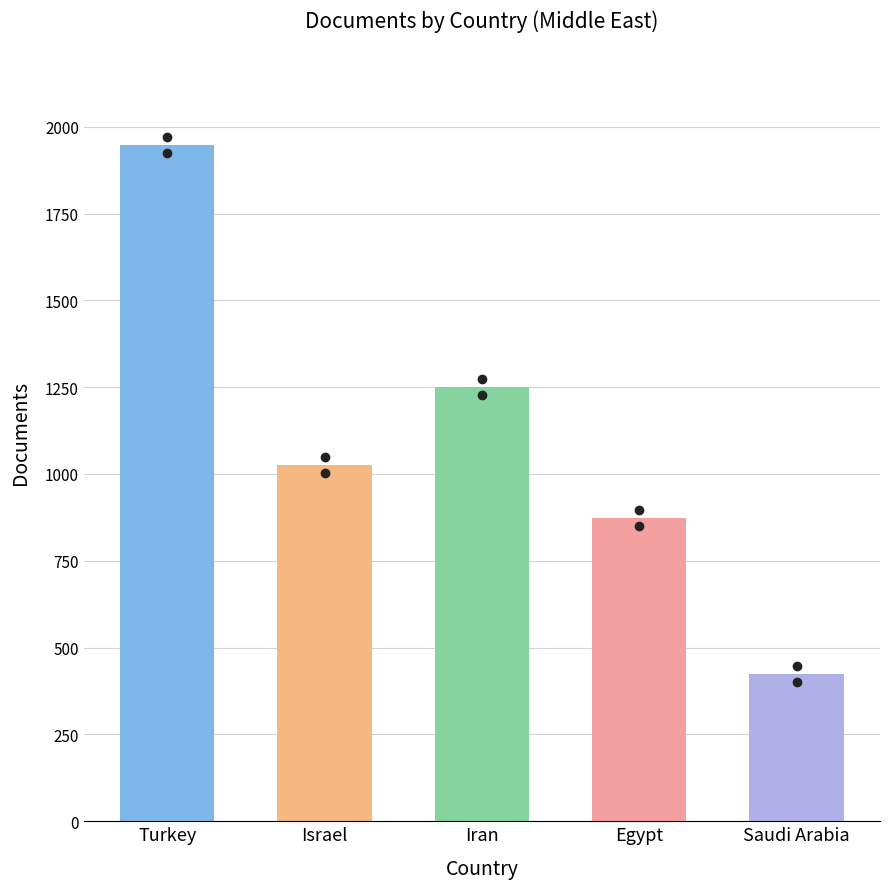

Between Iran and Israel, which is larger?

Iran